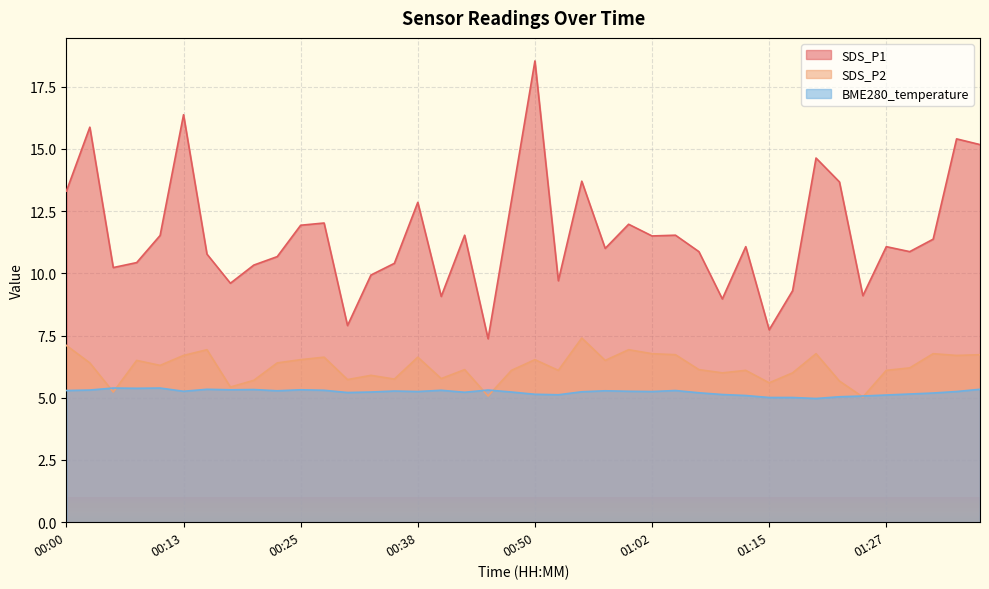

What are all the series names shown in the legend?

SDS_P1, SDS_P2, BME280_temperature